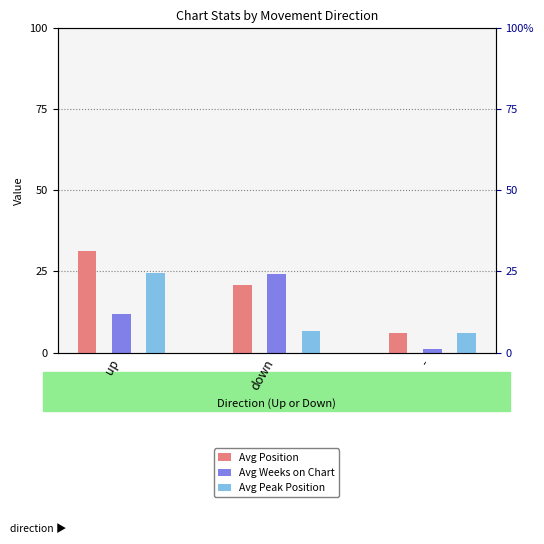

What is the minimum value for Avg Peak Position?

6.0